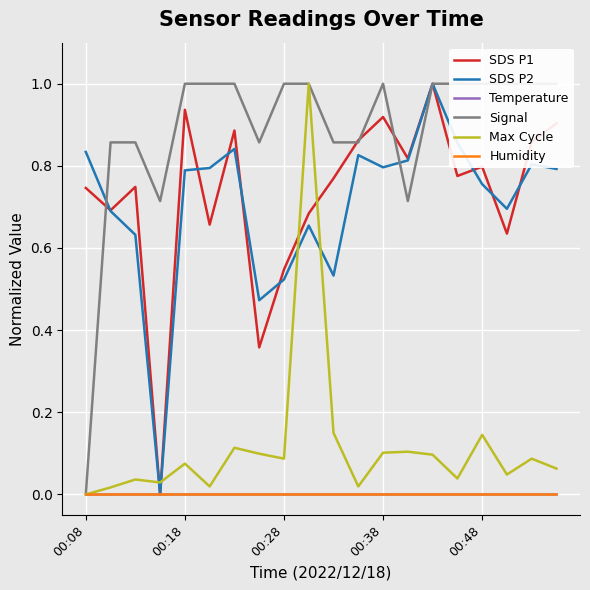

The SDS P1 series shows 0.6 at 11. True or false?

False